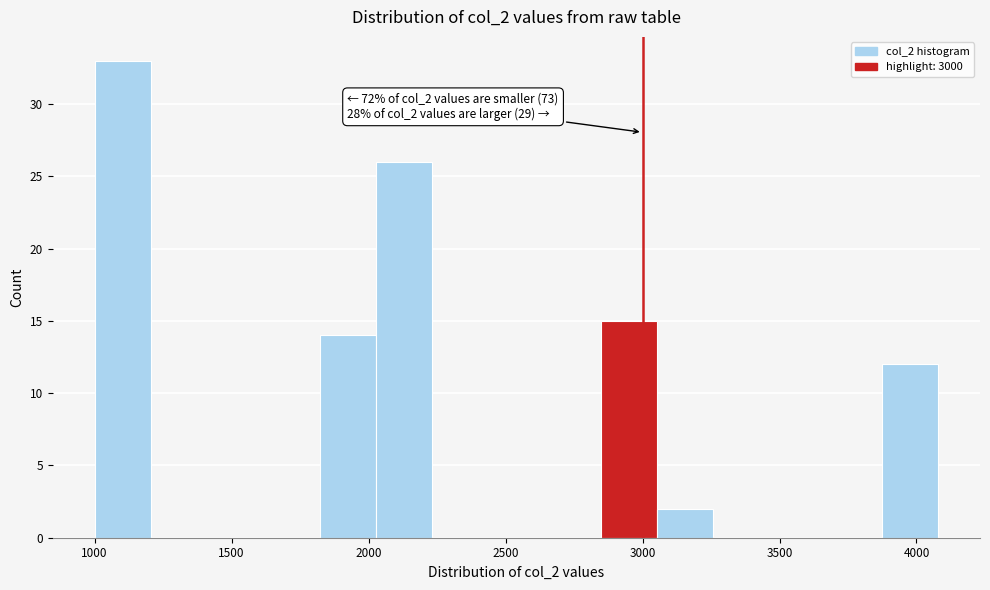

Which range on the x-axis has the tallest bar?

1000 to 1200